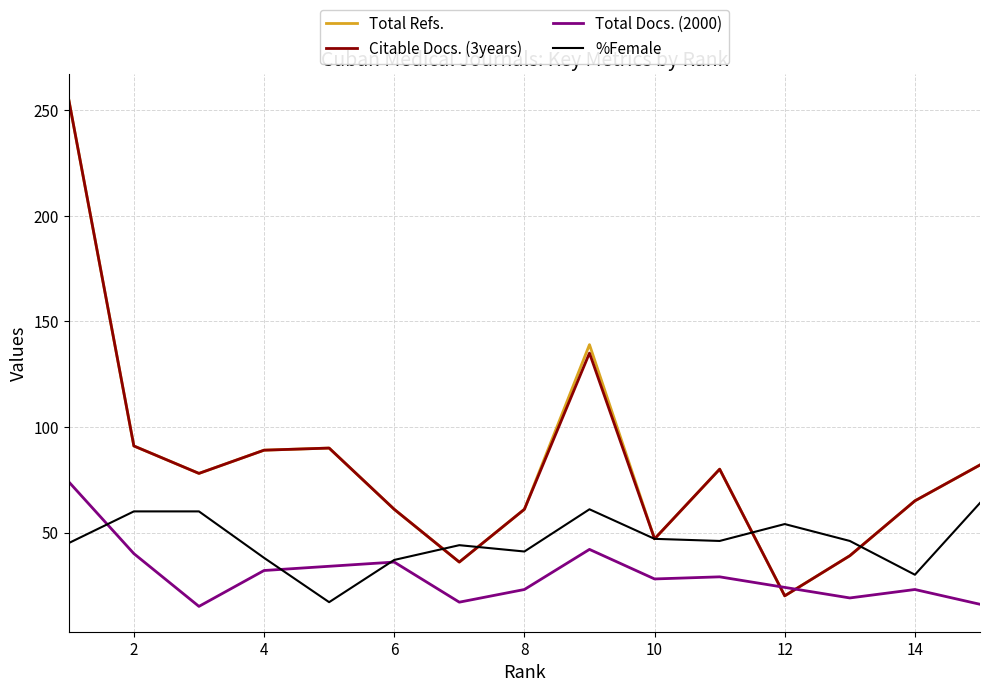

After their last crossing, which series has the higher values: Citable Docs. (3years) or Total Docs. (2000)?

Citable Docs. (3years)